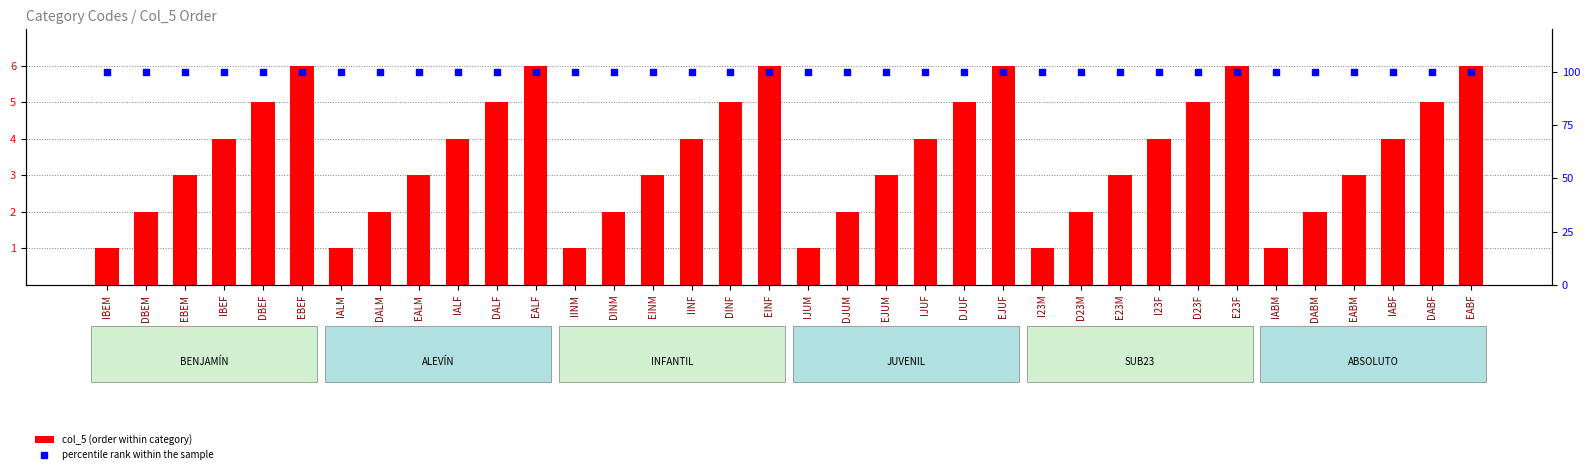

At how many categories does at least one series exceed 44?

36